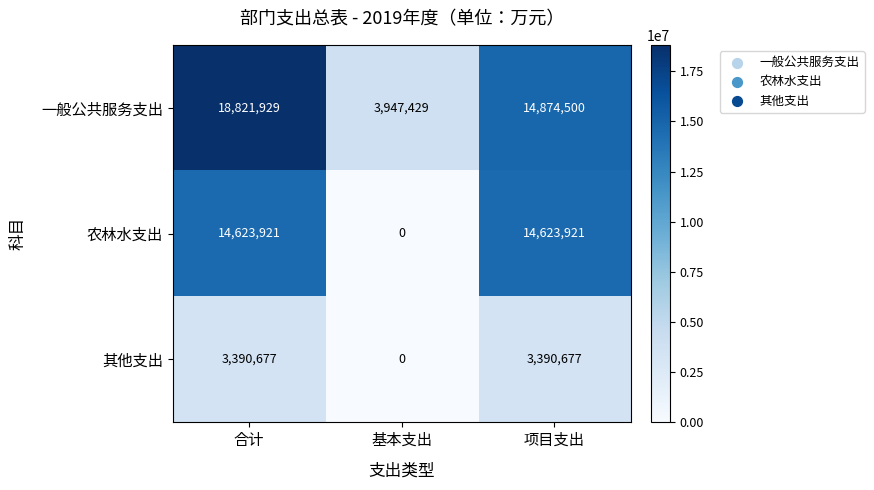

The value of 其他支出 at 项目支出 is 1512244. True or false?

False